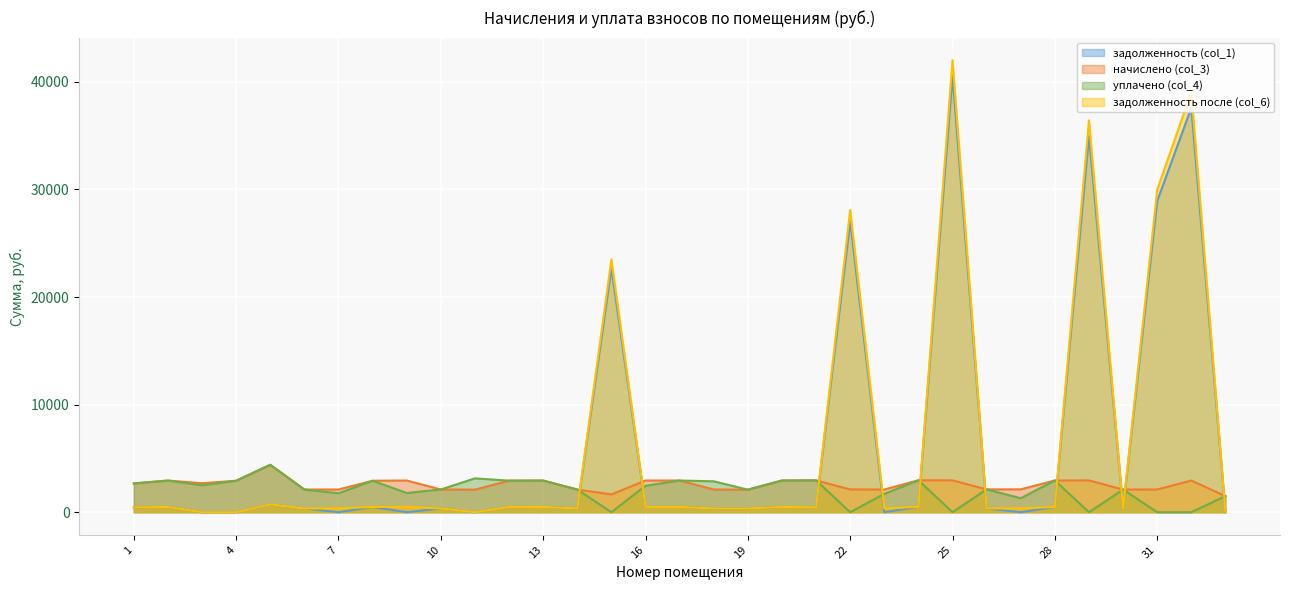

Between 14 and 22, which is larger?

22